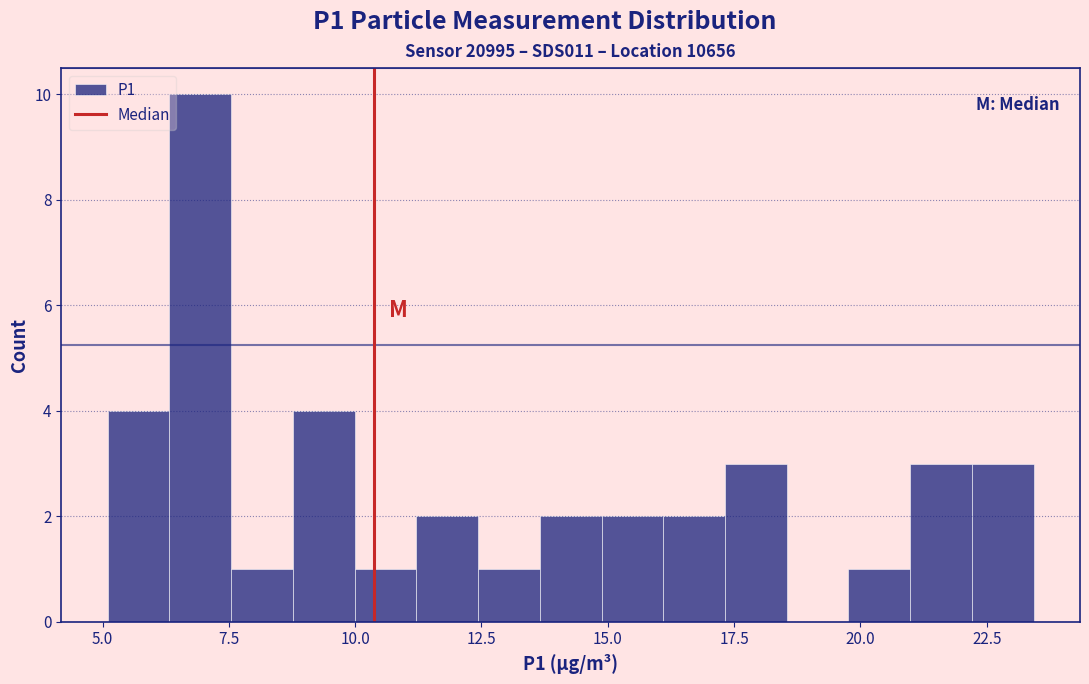

Read against the x-axis, roughly where is the centre of the tallest bar?

7.0